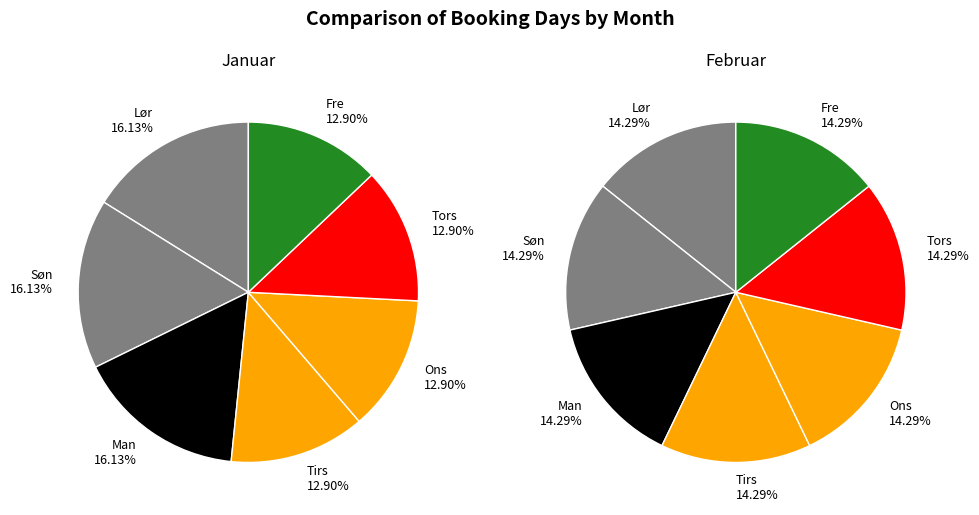

How many segments does this pie chart have?

7